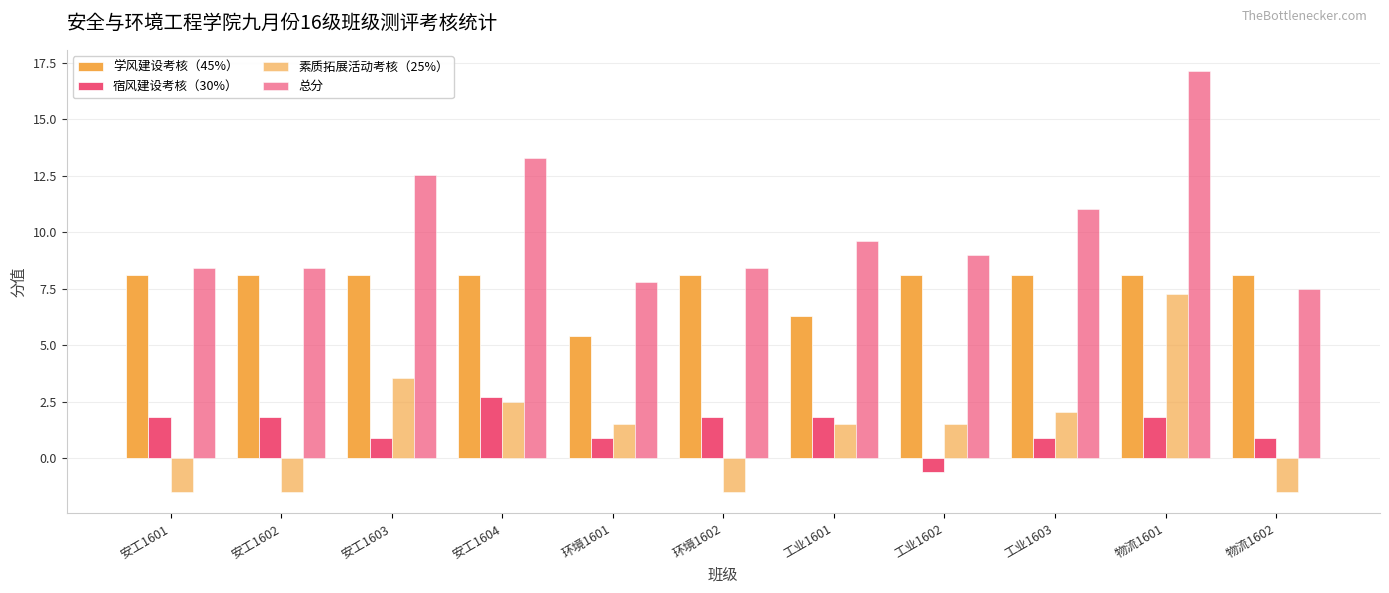

How many categories are shown in the chart?

11